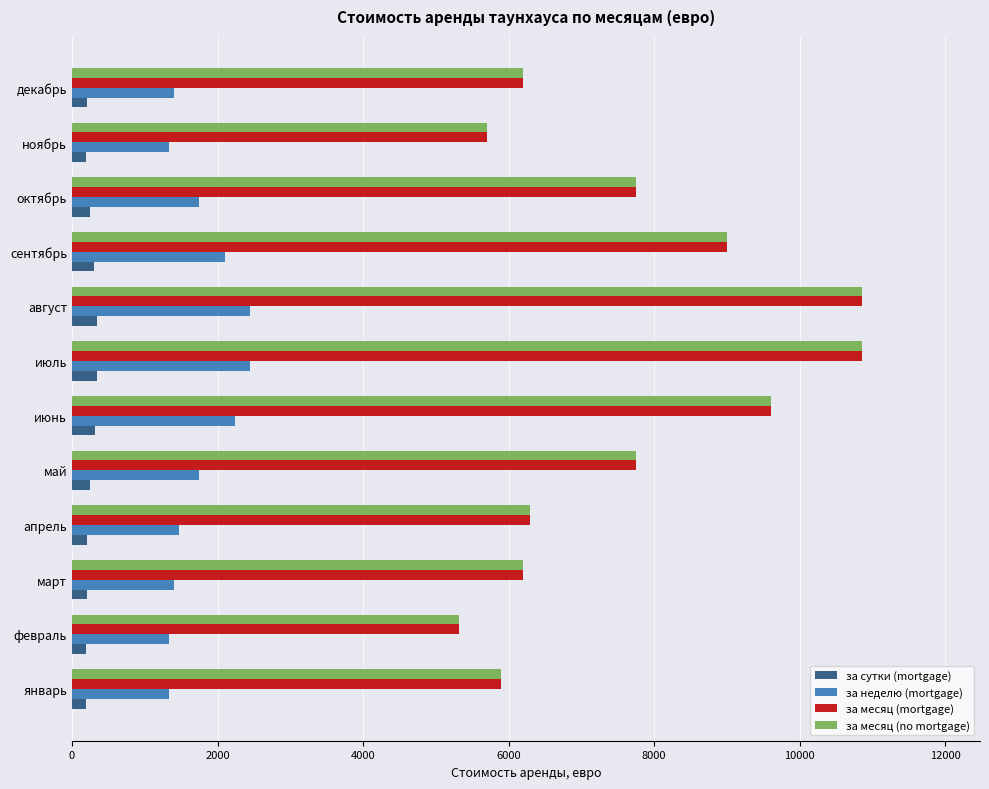

Is it true that за неделю (mortgage) equals 387 at февраль?

False